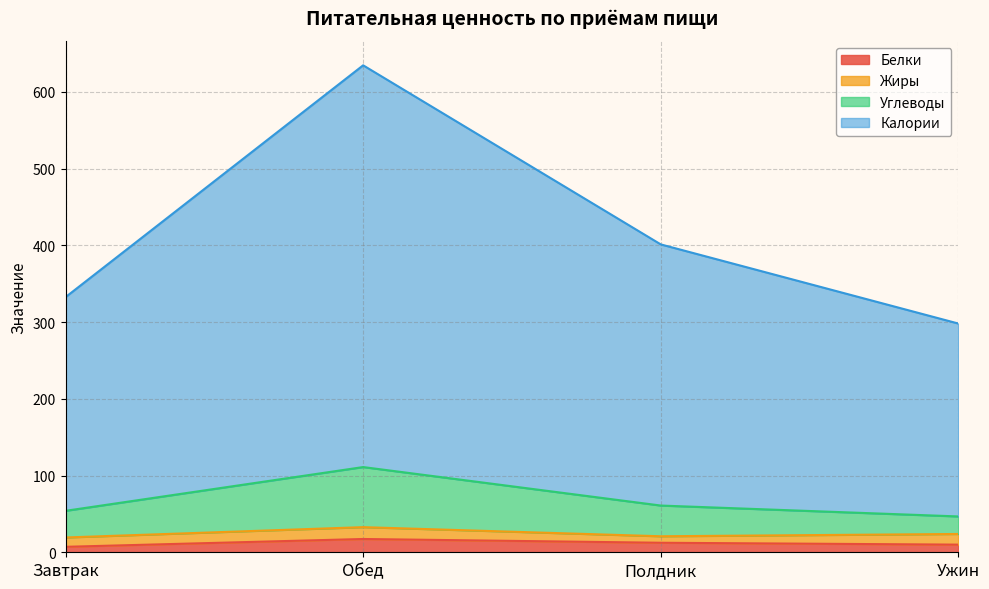

True or false: Углеводы and Калории intersect in this chart.

False